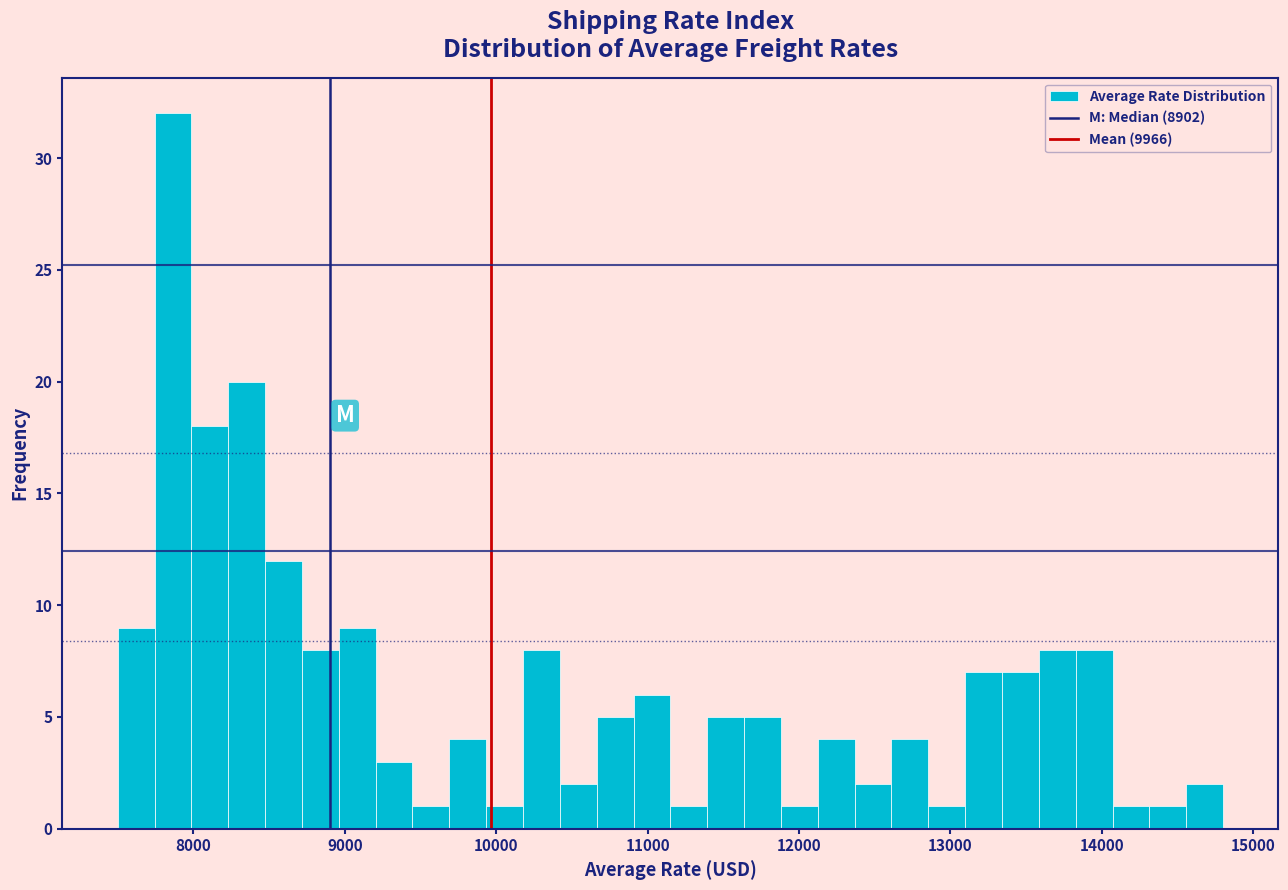

Around what value on the x-axis is the tallest bar? Give the approximate position of its centre, as read against the axis.

7900